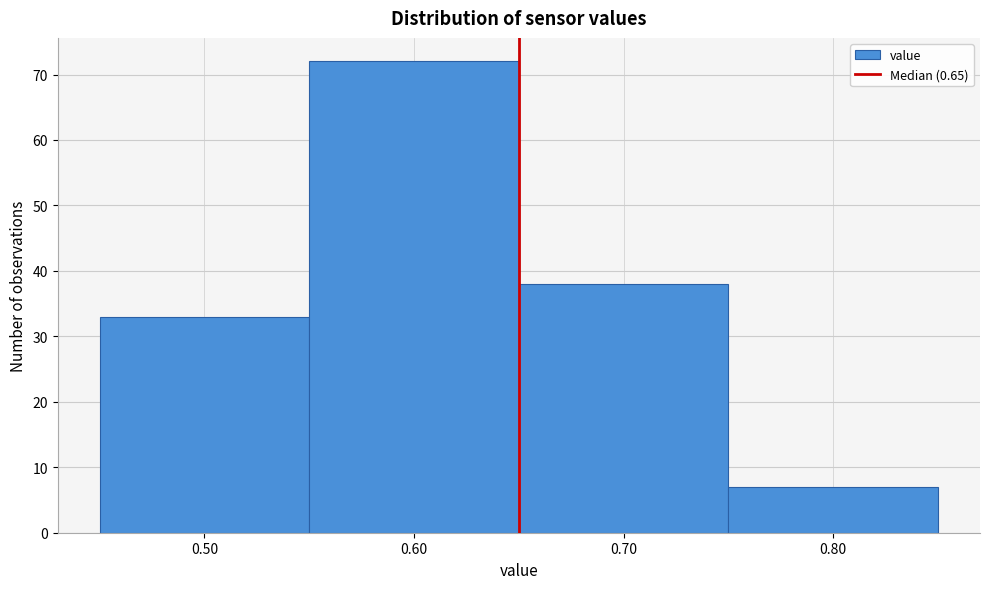

Reading left to right, list every bar in this chart as the range it spans on the x-axis followed by its height. The values are not printed on the chart, so give them approximately, as read against the axis.

0.45 to 0.55: 33
0.55 to 0.65: 72
0.65 to 0.75: 38
0.75 to 0.85: 7